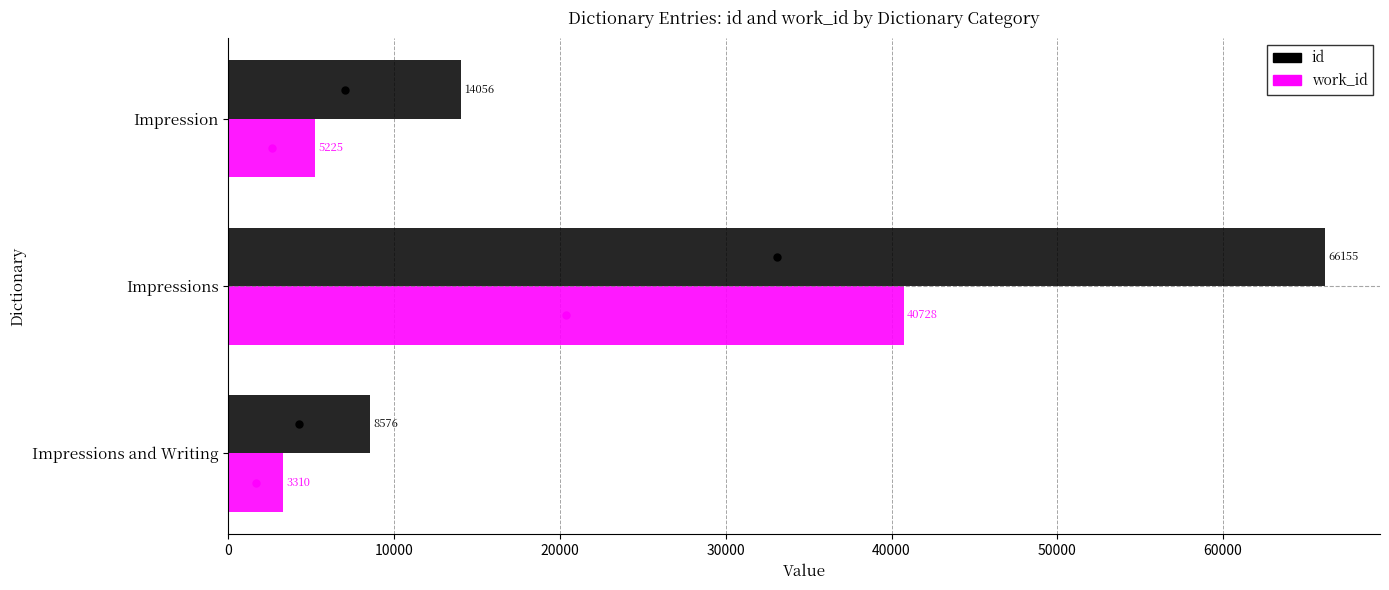

Between Impressions and Writing and Impressions, which series saw the biggest shift?

id